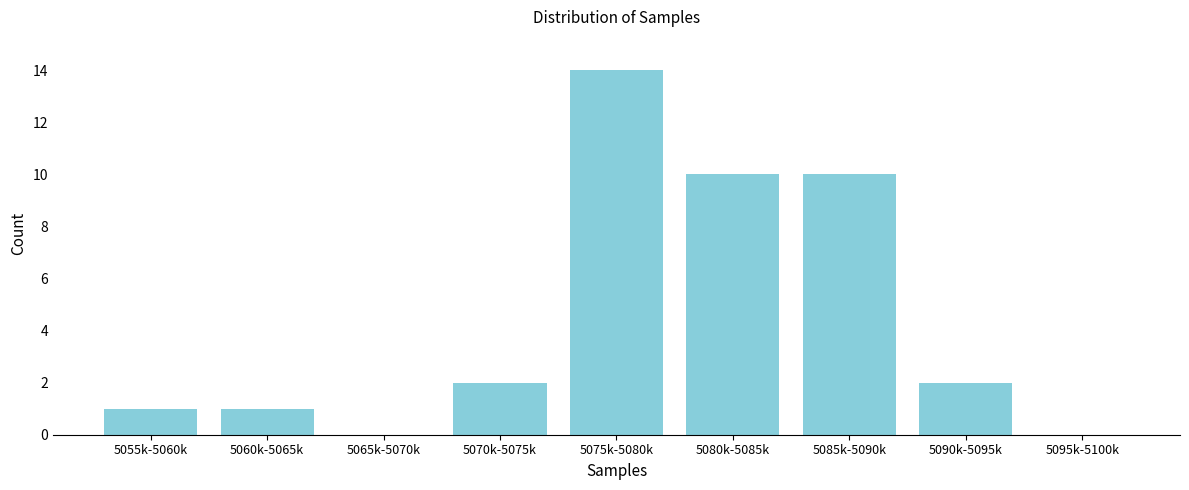

Reading left to right, transcribe all the data shown in this chart.

5055k-5060k=1	5060k-5065k=1	5065k-5070k=0	5070k-5075k=2	5075k-5080k=14	5080k-5085k=10	5085k-5090k=10	5090k-5095k=2	5095k-5100k=0